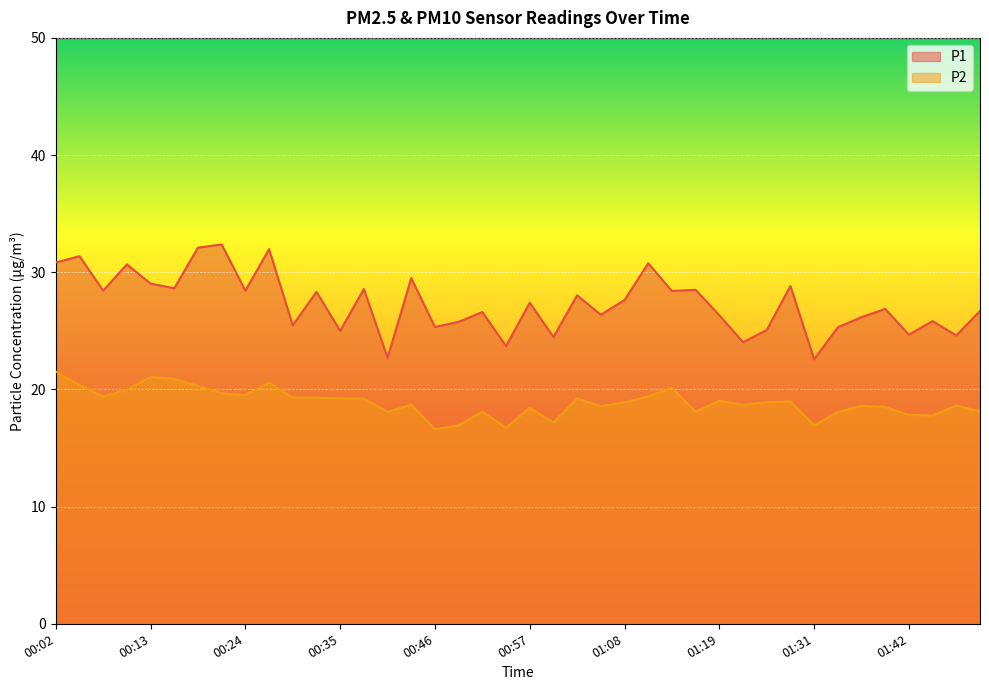

True or false: P2 has more than 2 points higher than both neighbors.

True